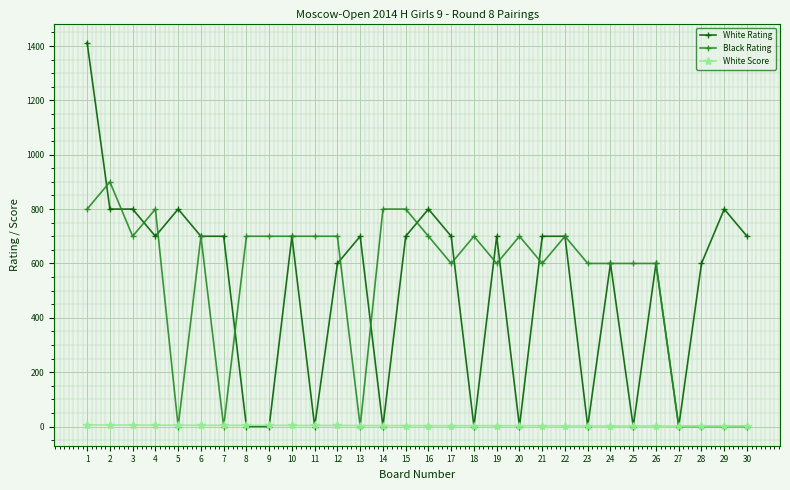

Where do White Score and Black Rating first cross each other?

4 and 5